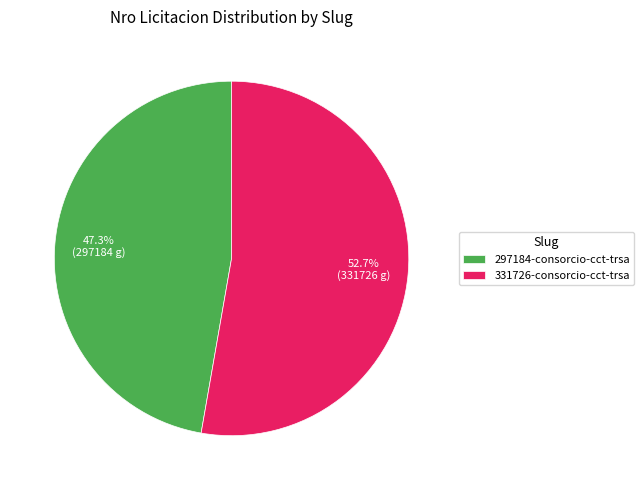

Is 331726-consorcio-cct-trsa the majority of the pie?

Yes